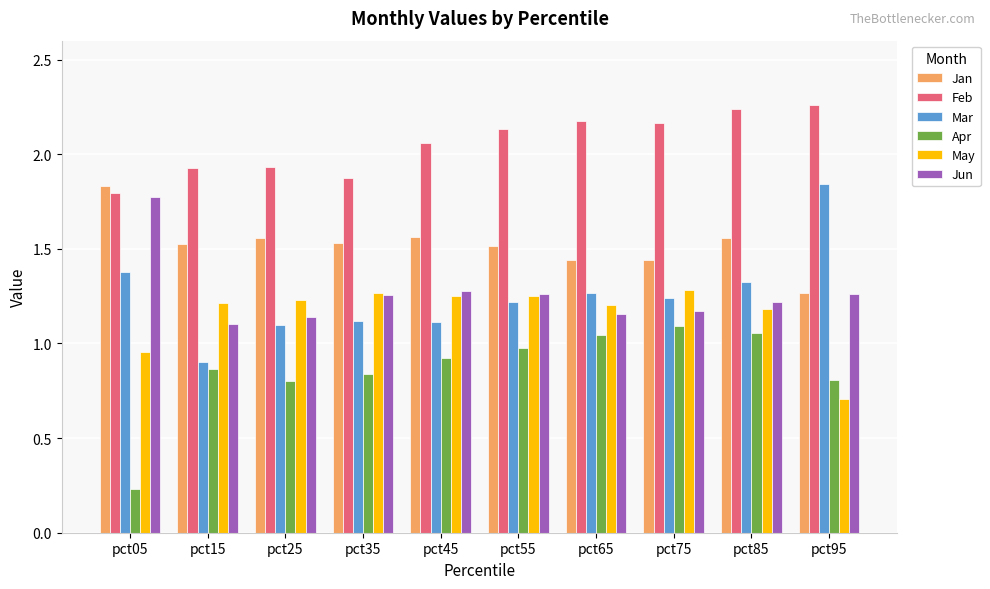

At which label does Jan reach its minimum?

pct95